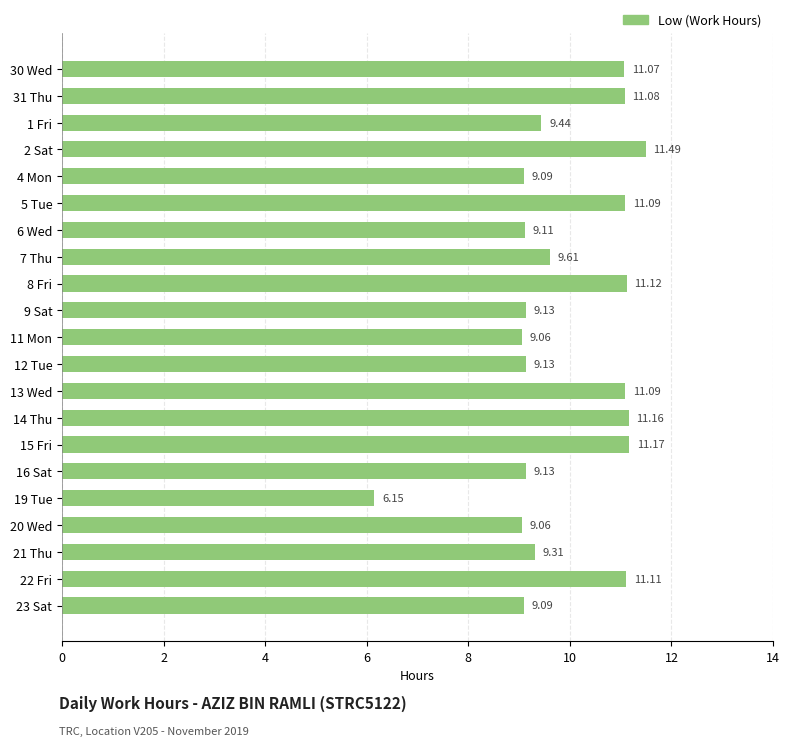

What is the change in value from 30 Wed to 21 Thu?

-1.8